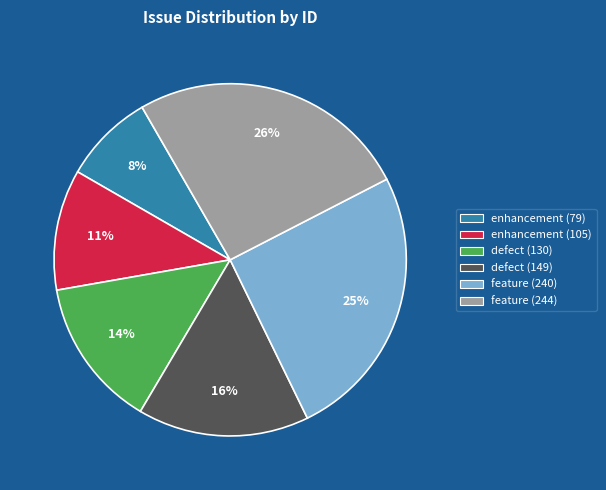

Is there any slice that represents more than half of the pie?

No